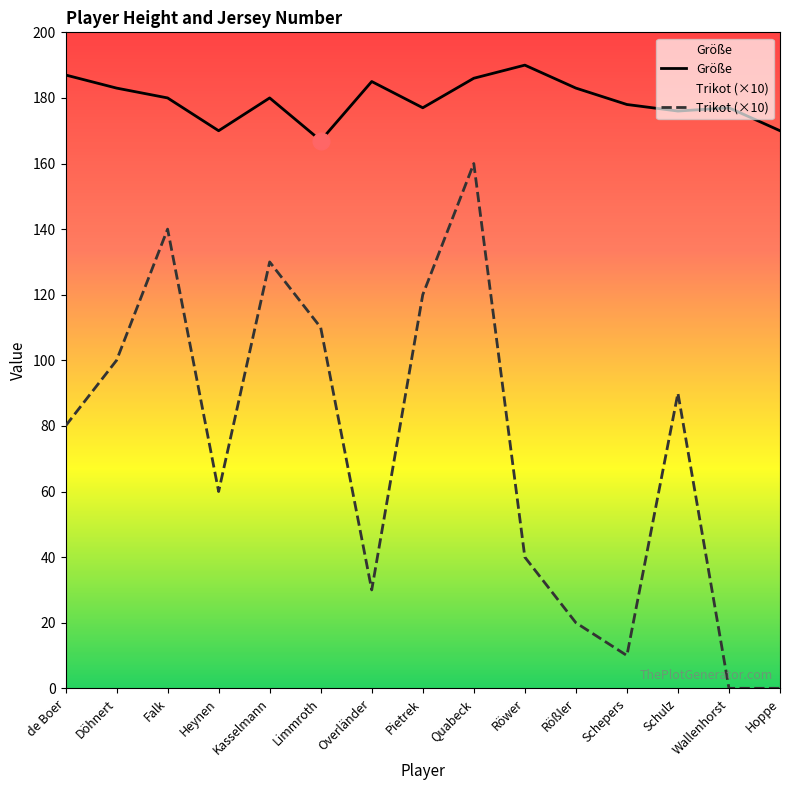

List the series in order of their peak value, highest first.

Größe, Trikot (×10)